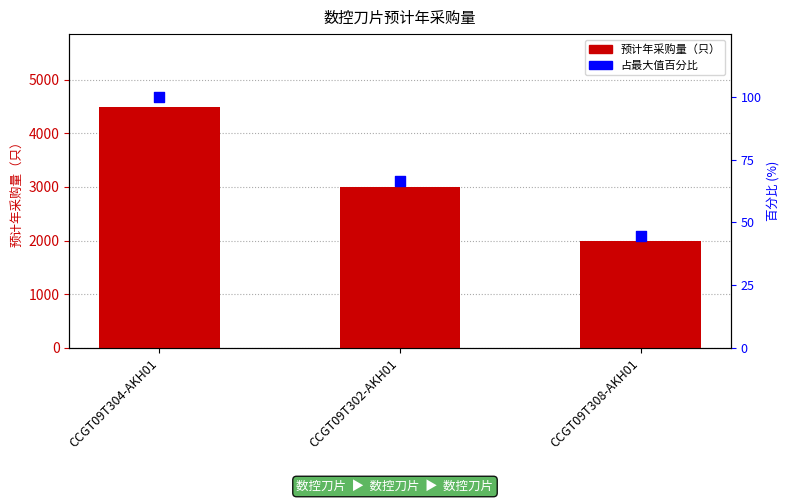

What is the total value across all series at CCGT09T308-AKH01?

2044.4